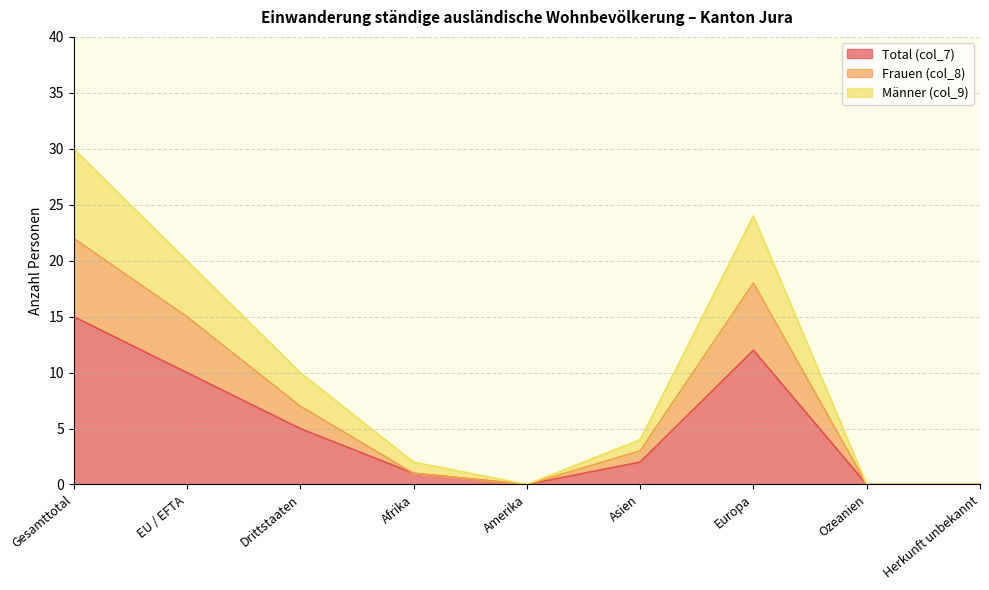

Which has a higher value, Amerika or Herkunft unbekannt?

Amerika